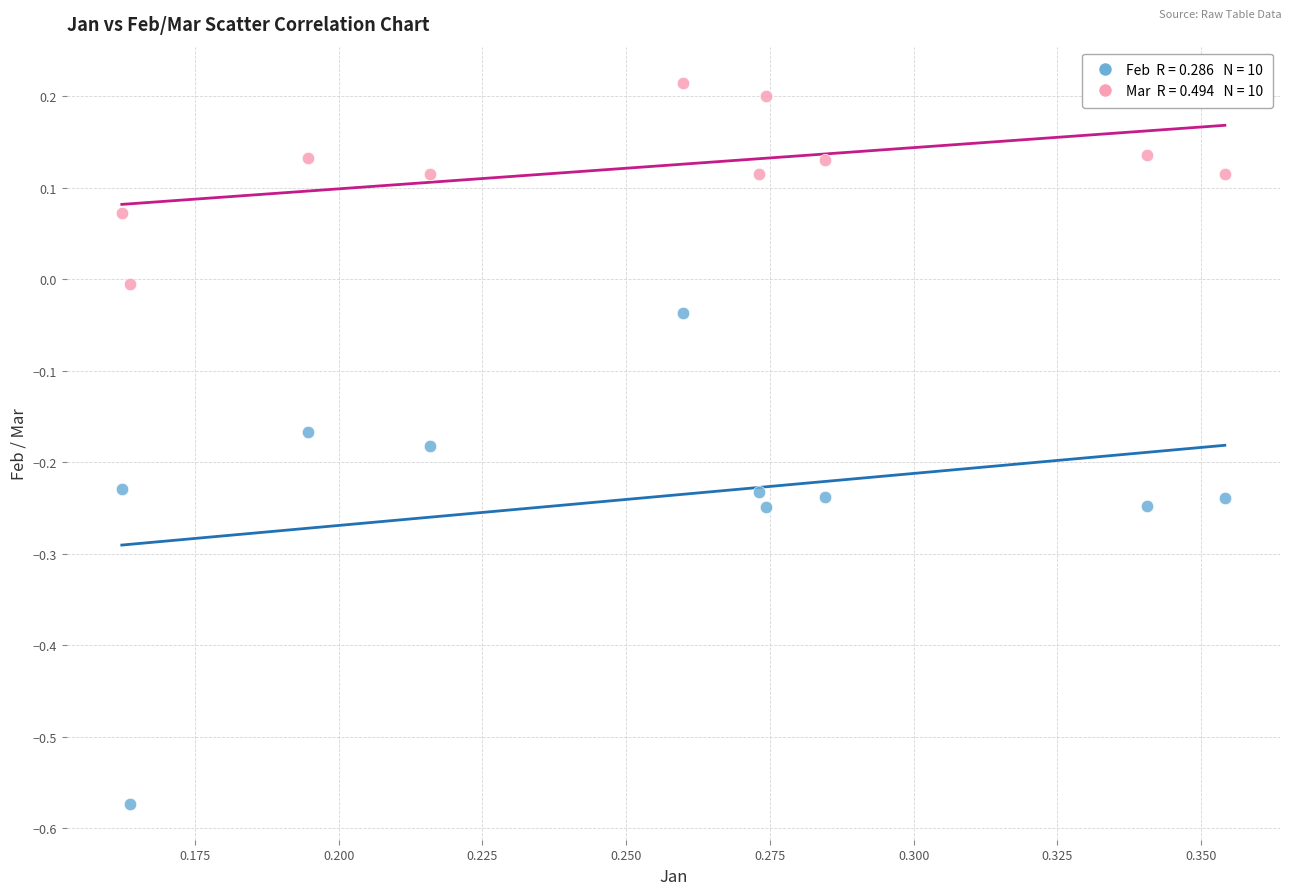

Across all data points, what is the range of Y values (max minus min)?

0.8